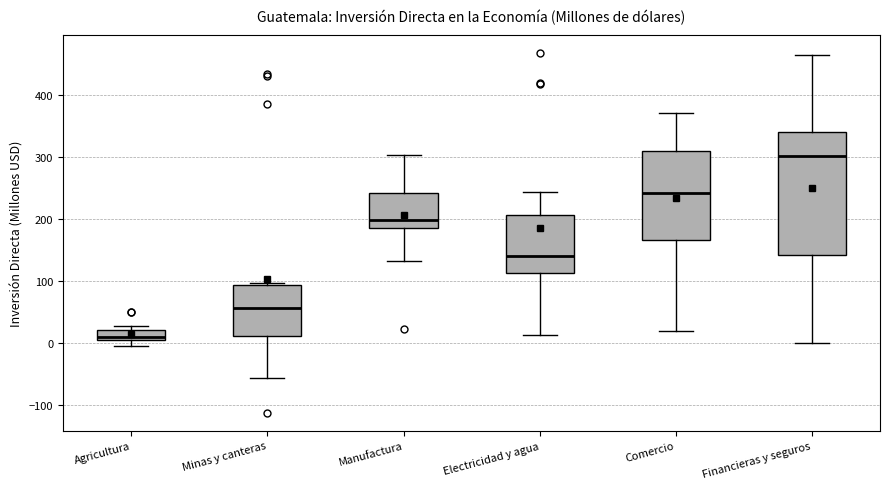

Which box is the tallest, from its lower edge to its upper edge?

Financieras y seguros